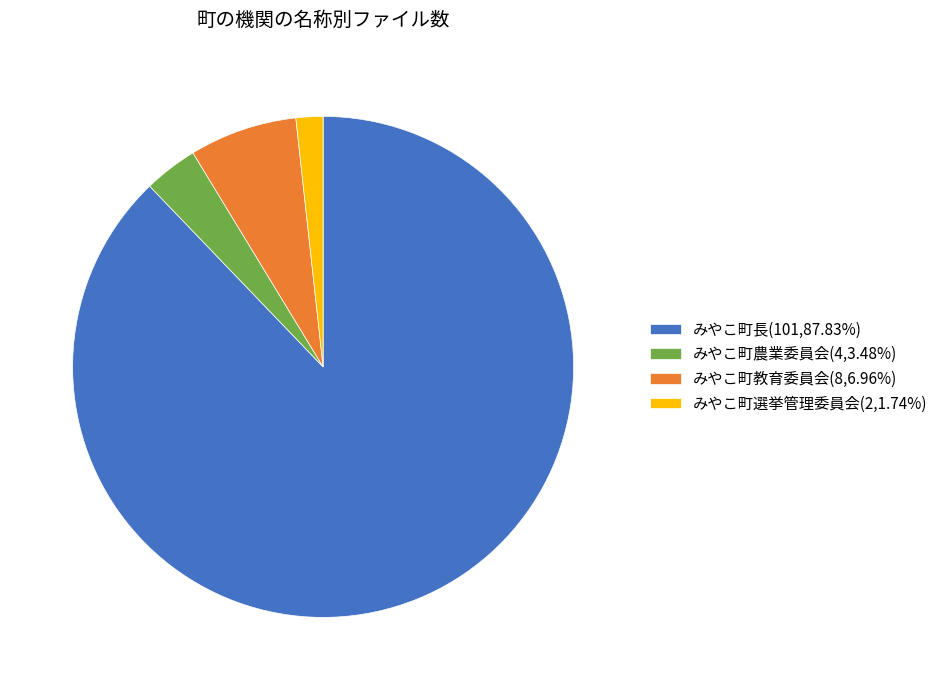

Which has a higher value, みやこ町選挙管理委員会 or みやこ町長?

みやこ町長